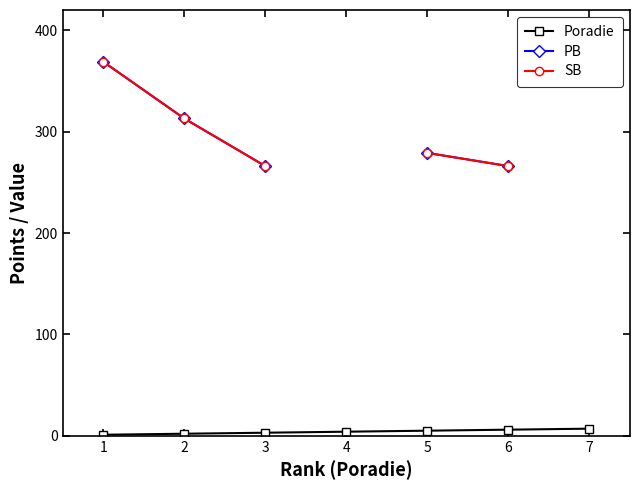

What are all the series names shown in the legend?

Poradie, PB, SB